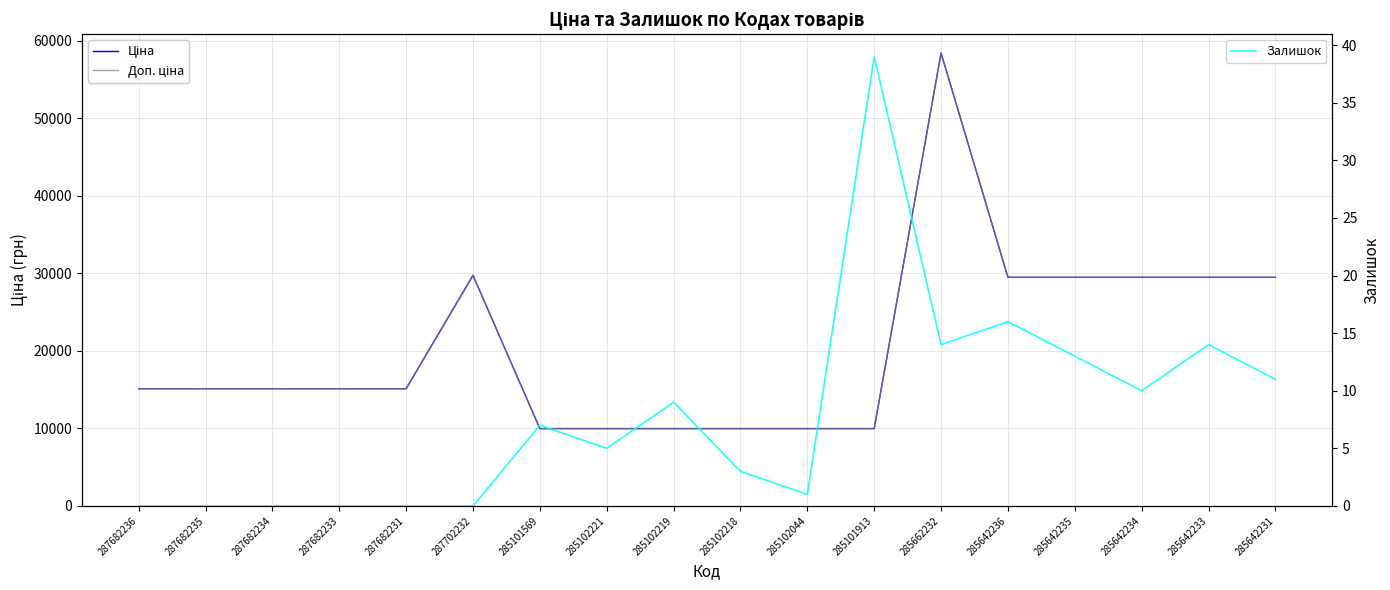

What are all the series names shown in the legend?

Ціна, Доп. ціна, Залишок